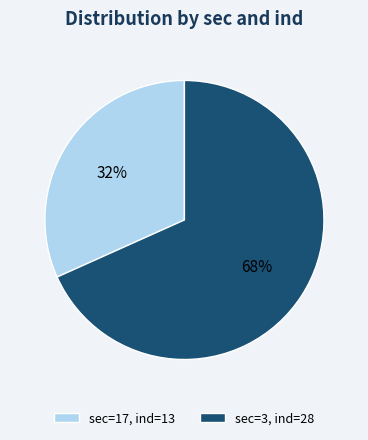

To the nearest percent, what is the combined percentage of sec=17, ind=13 and sec=3, ind=28?

100%